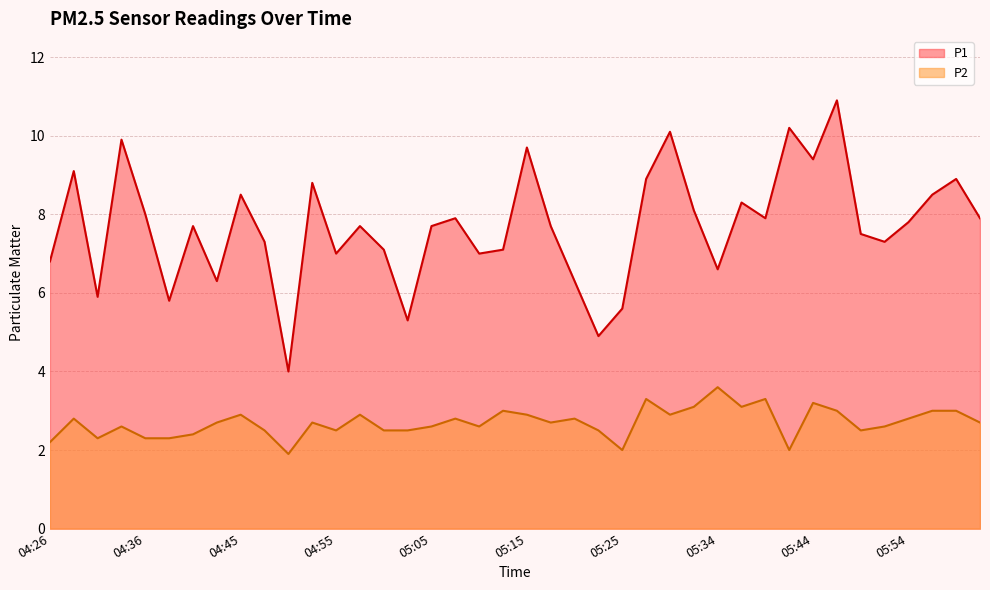

What is the total value across all series at 04:38?

8.1